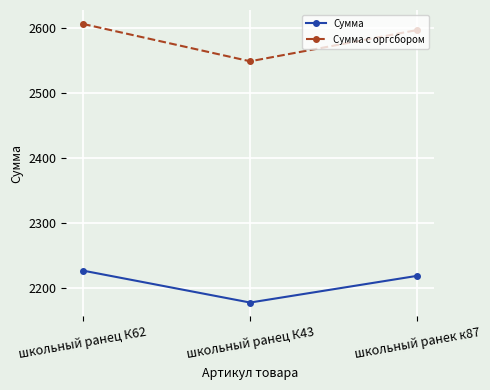

At which category is the sum across all series the highest?

школьный ранец К62